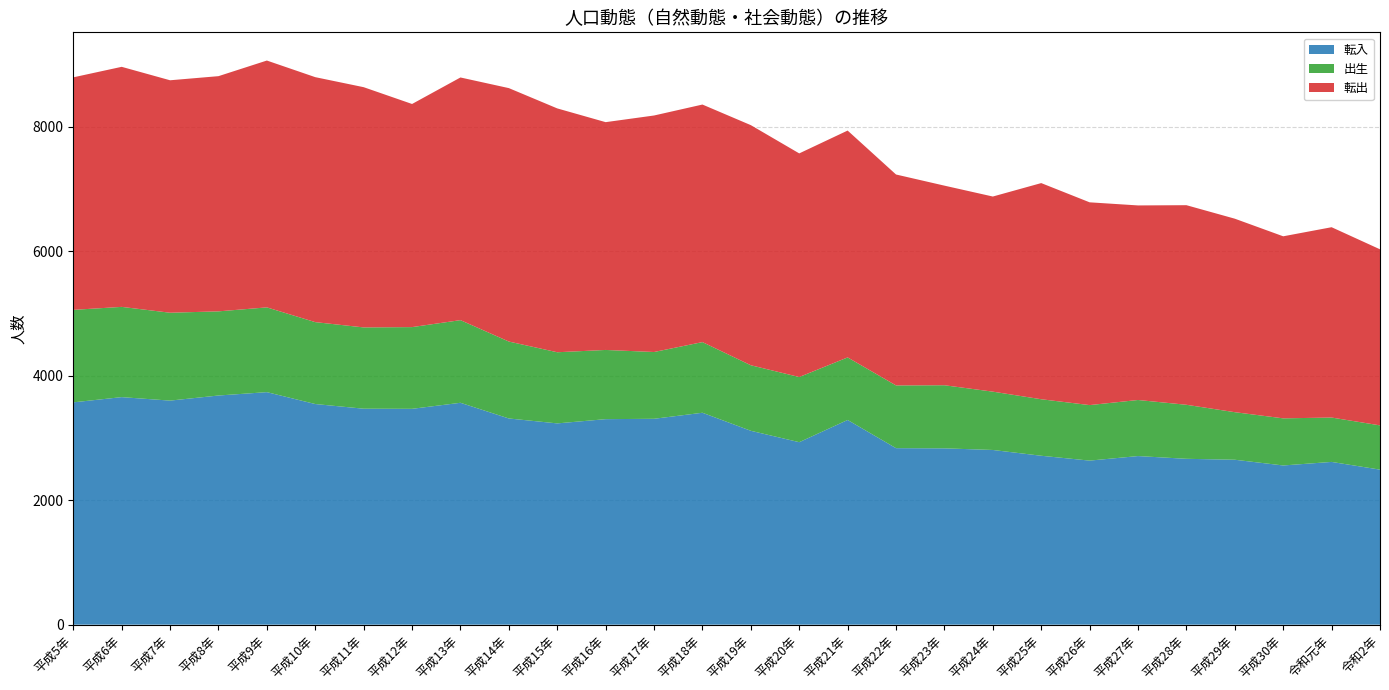

At which label does 転入 first exceed 3289?

平成5年